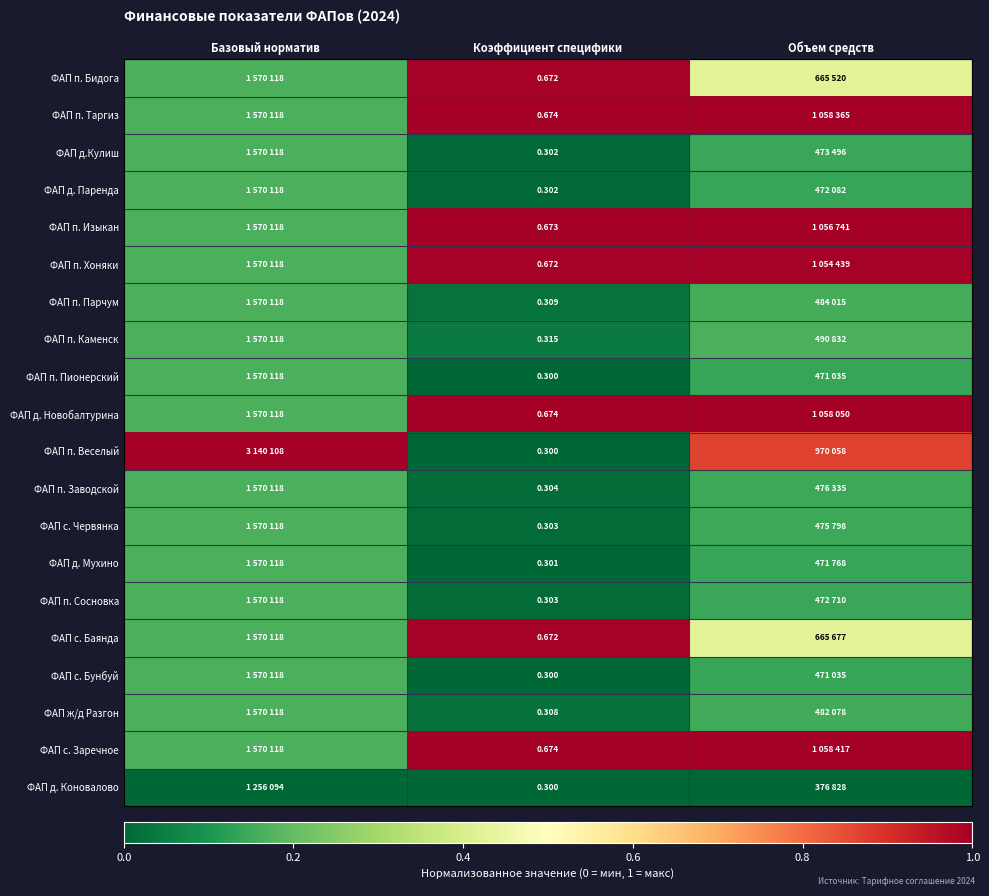

At how many categories does at least one series exceed 0?

3